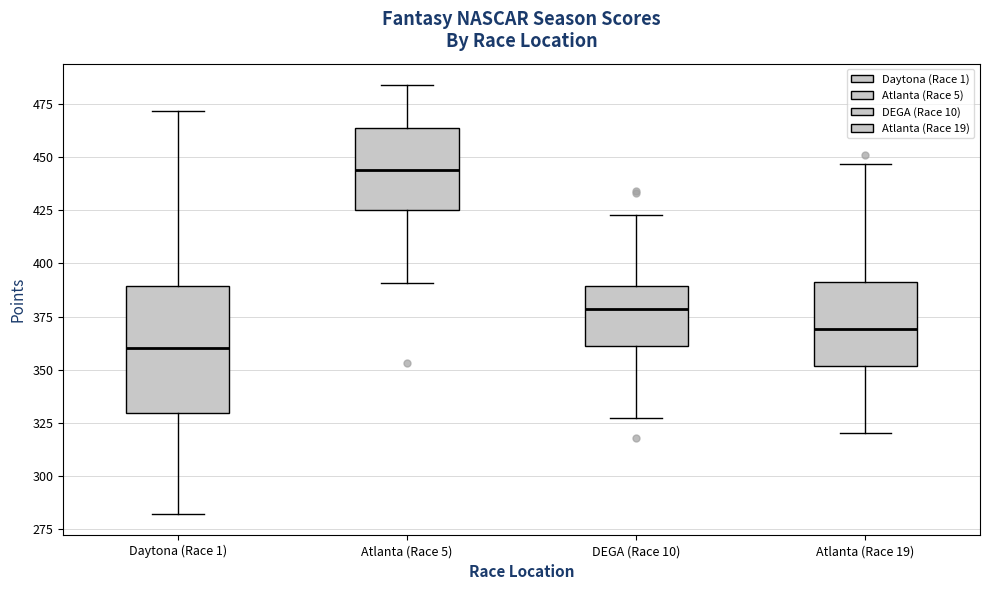

Reading left to right, read every box against the y-axis: the position of its median line, the range the box covers, and the ends of its whiskers. The values are not printed on the chart, so give them approximately, as read against the axis.

Daytona (Race 1): median 360, box 330 to 390, whiskers 280 to 470
Atlanta (Race 5): median 445, box 425 to 465, whiskers 390 to 485
DEGA (Race 10): median 380, box 360 to 390, whiskers 325 to 425
Atlanta (Race 19): median 370, box 350 to 390, whiskers 320 to 445